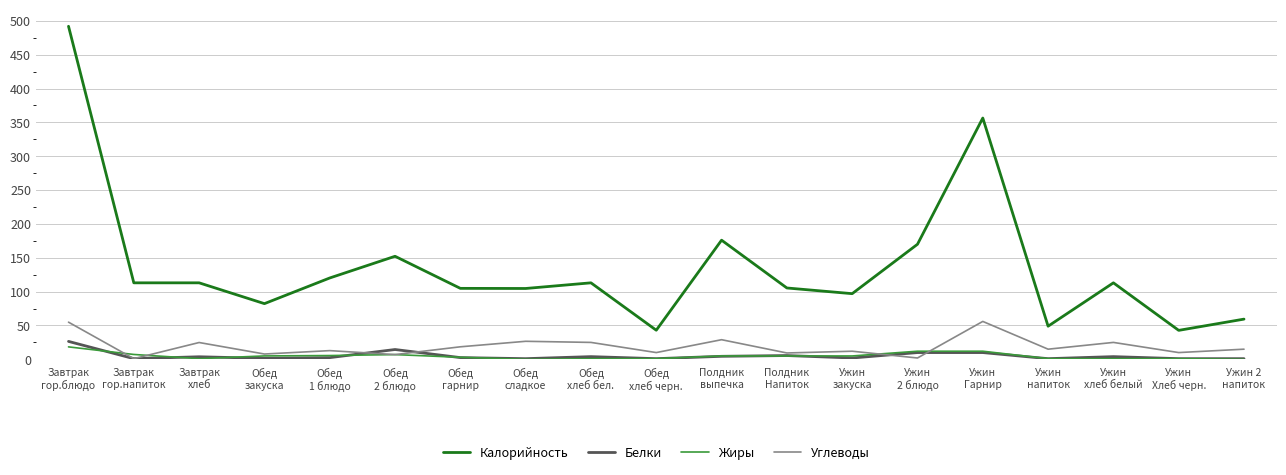

Which series has the largest total across all categories?

Калорийность